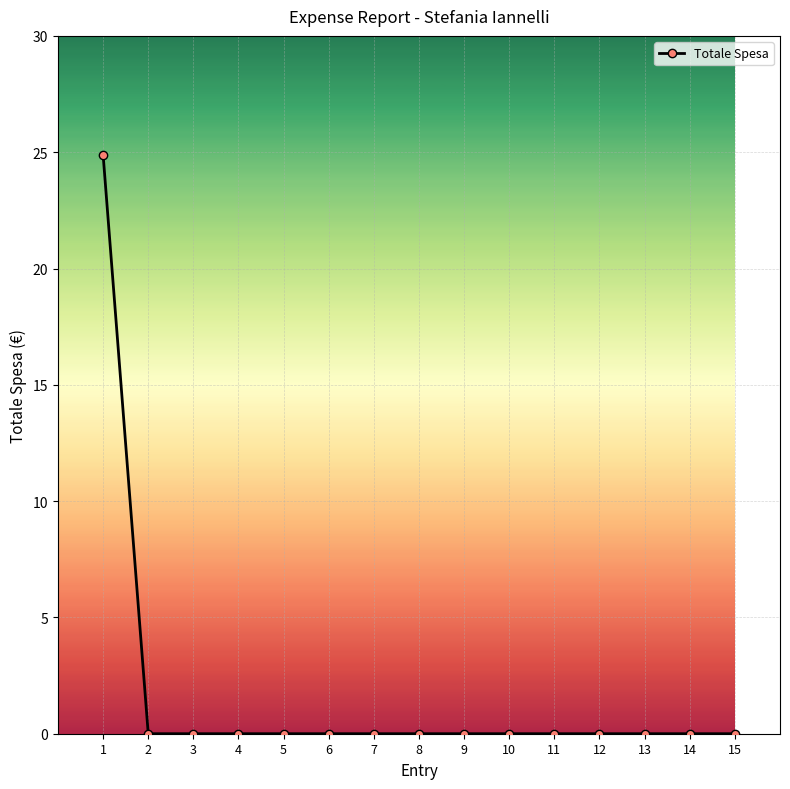

Which category has the highest value across all series?

1